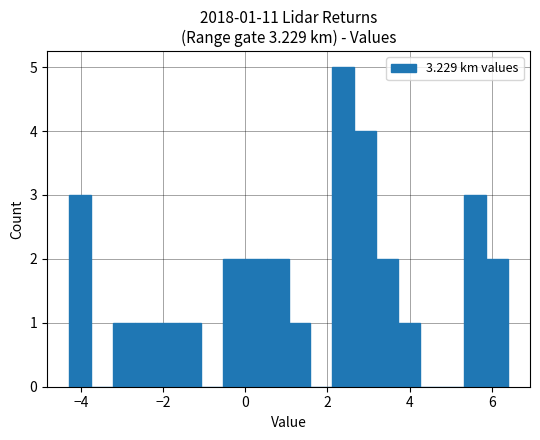

Read against the x-axis, roughly where is the centre of the tallest bar?

2.4